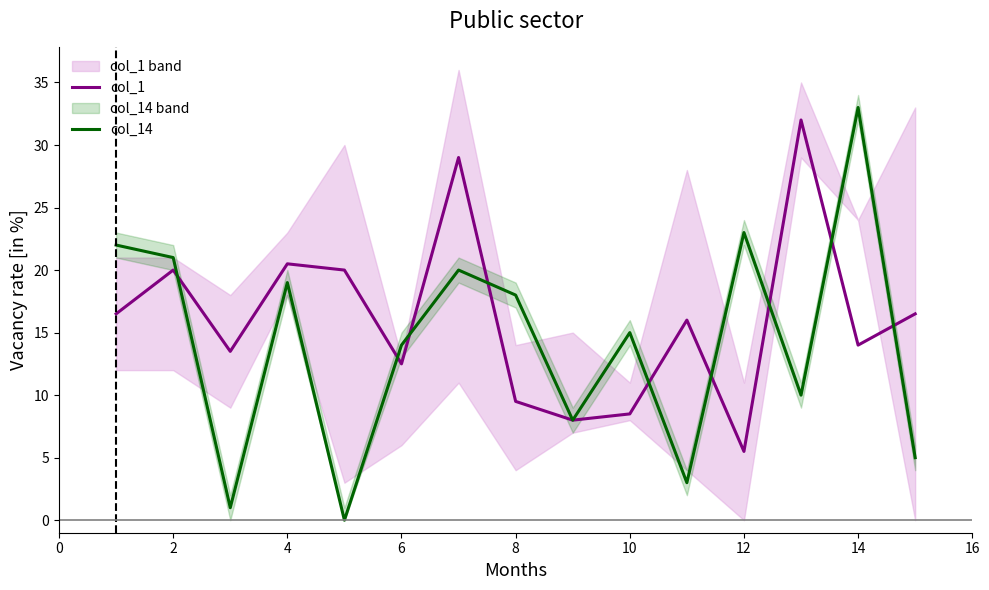

Which series ends up on top after the final intersection of col_1 and col_14?

col_1